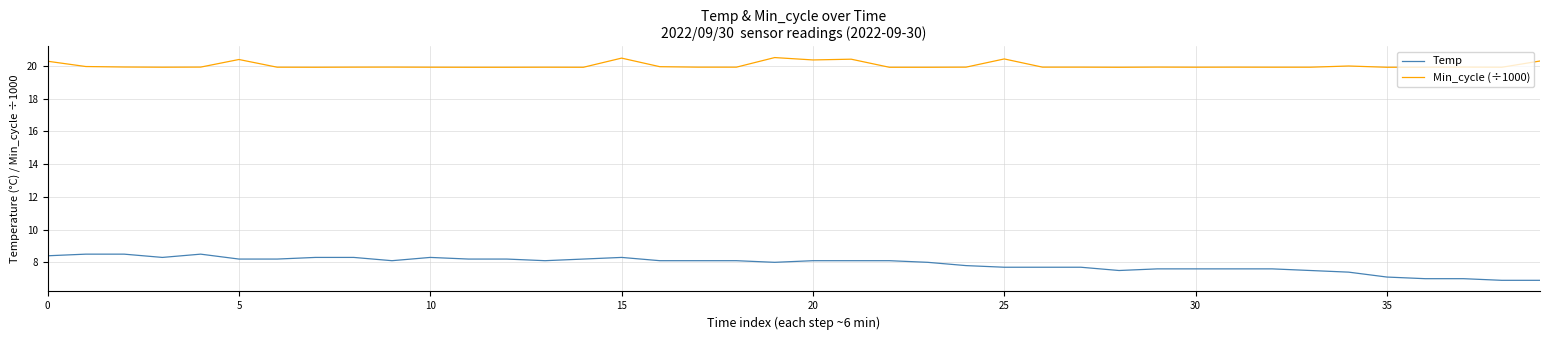

What is the maximum value shown in the chart?

20.5